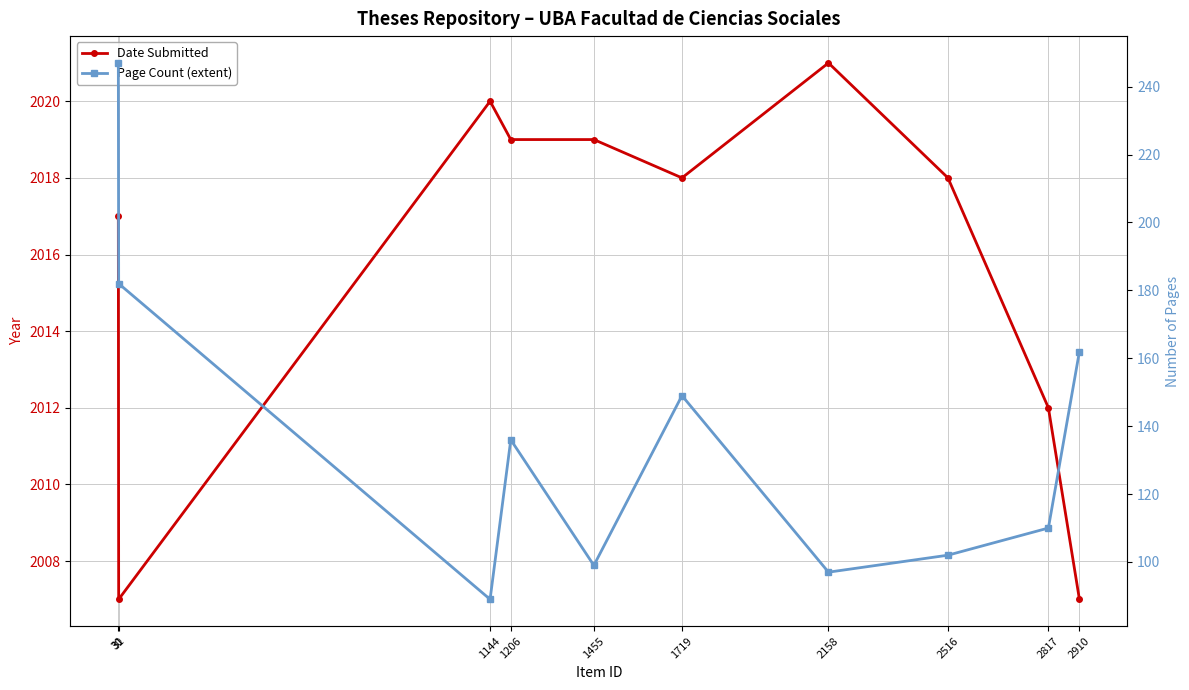

What is the difference between the second highest and second lowest values in the Page Count (extent) series?

85